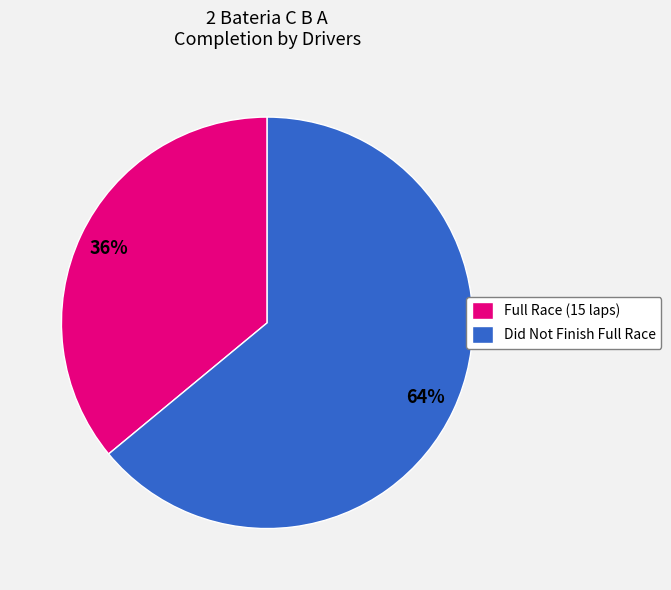

True or false: Full Race (15 laps) accounts for 36% of the total.

True